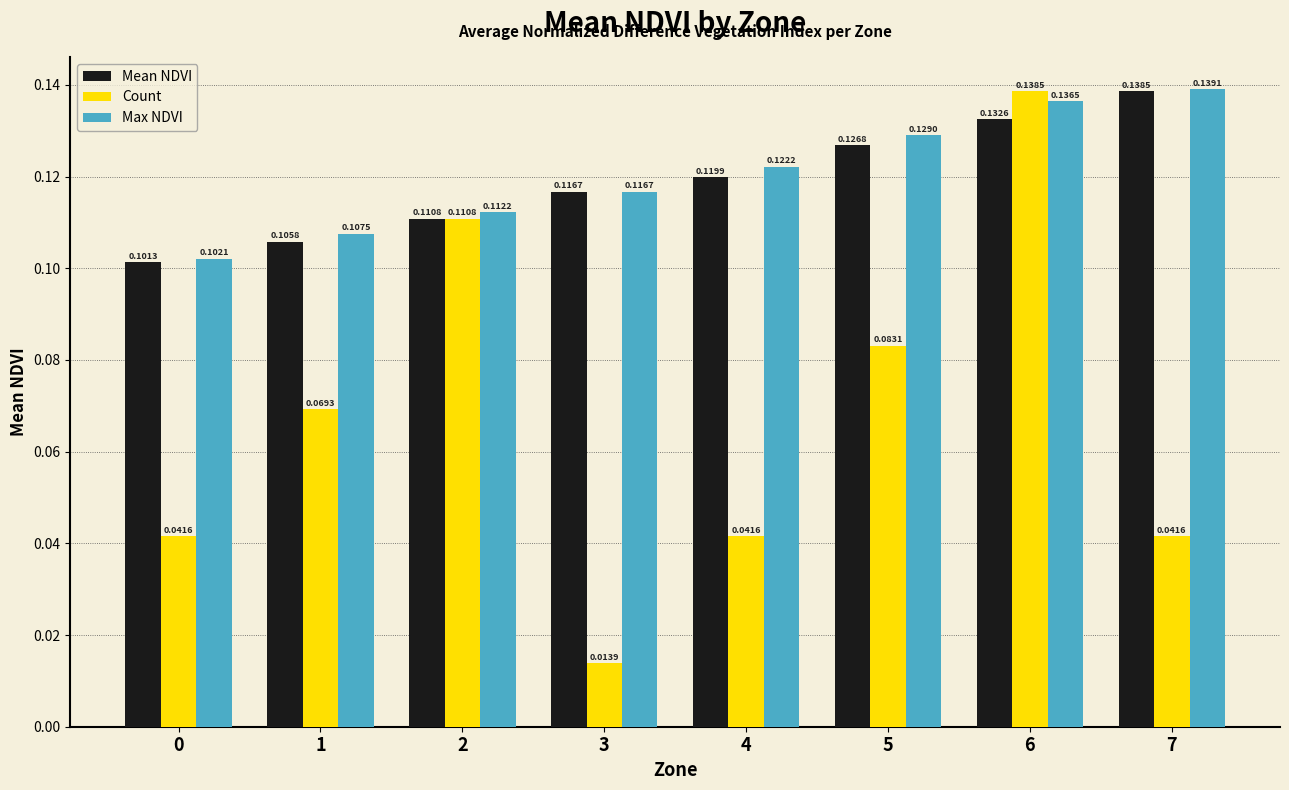

Which series has the largest total across all categories?

Max NDVI